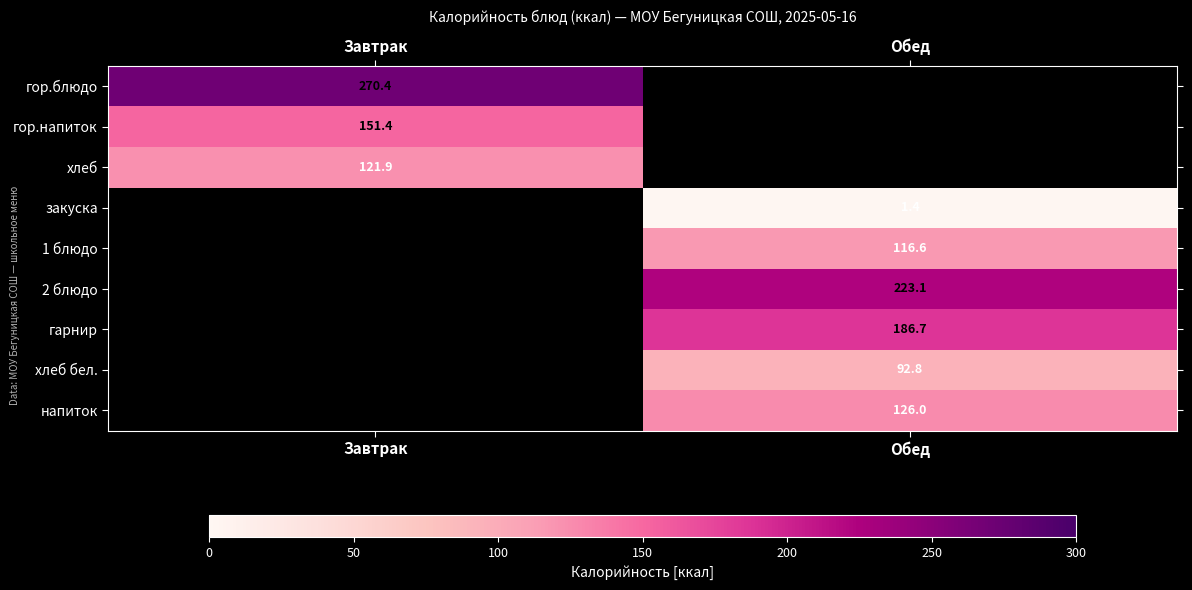

Is it true that гор.напиток equals 197.8 at Завтрак?

False